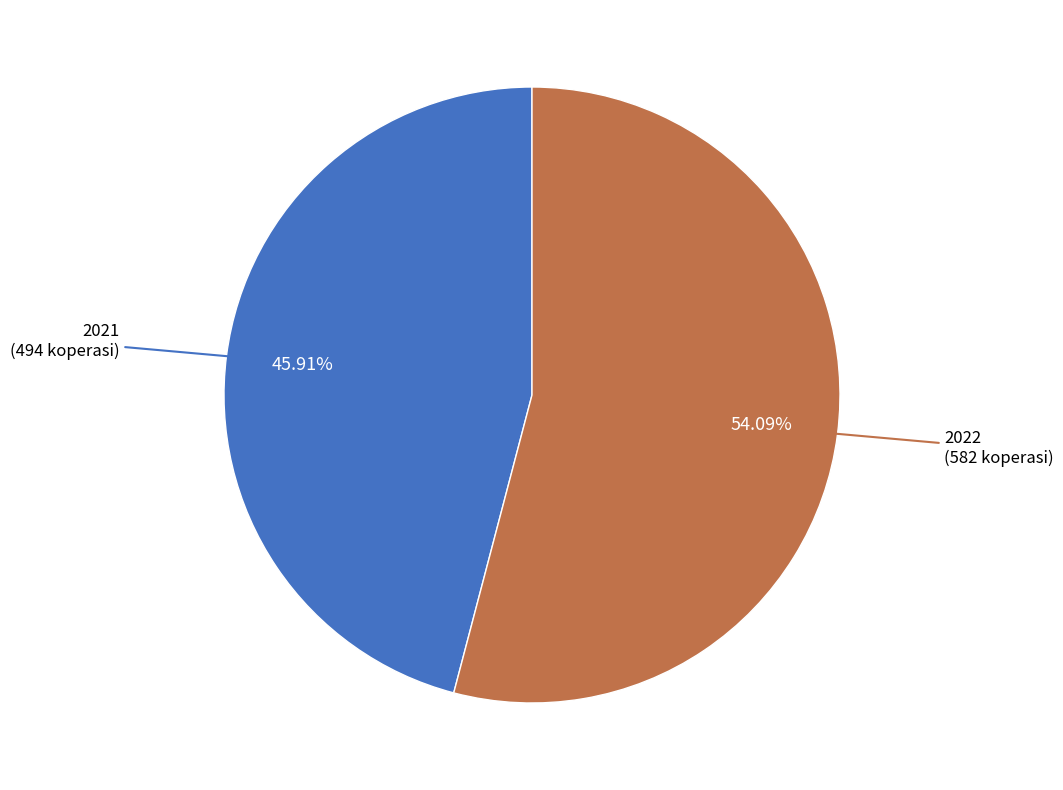

Is there a majority slice in this chart?

Yes